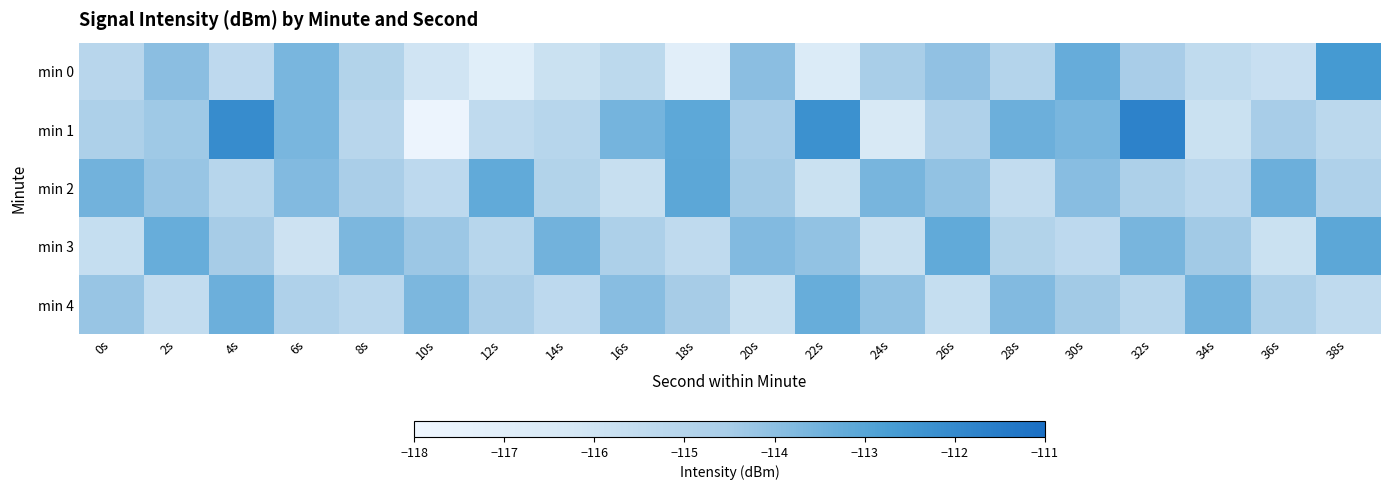

Which category has the highest value across all series?

32s